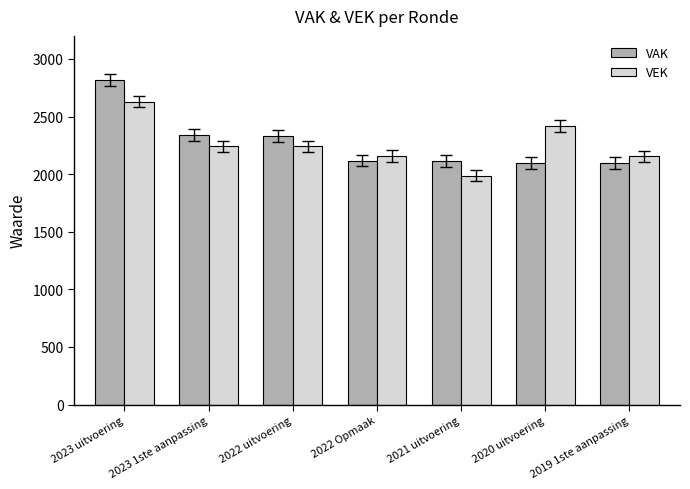

At how many categories does at least one series exceed 2216?

4